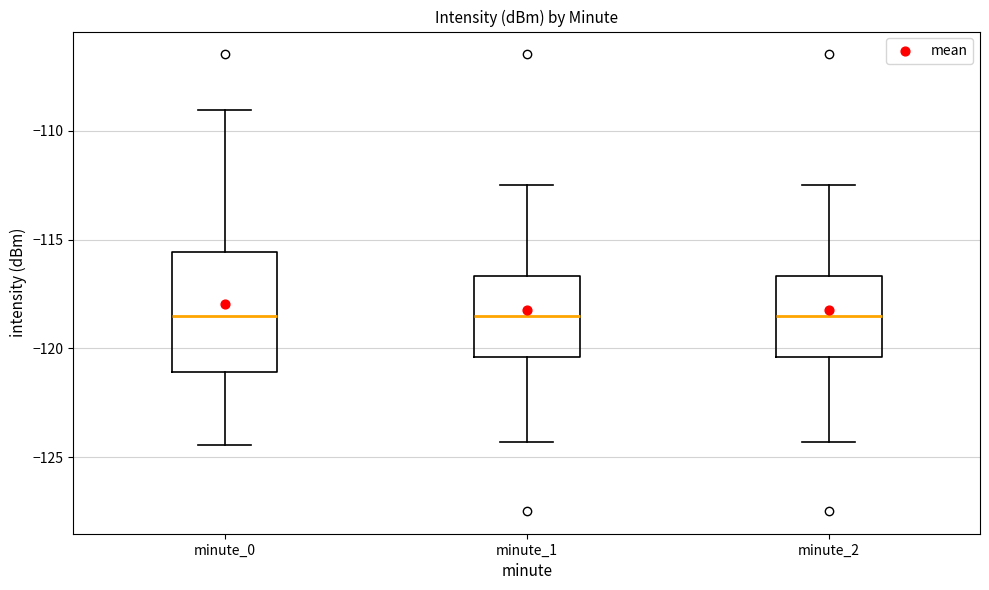

Reading left to right, read every box against the y-axis: the position of its median line, the range the box covers, and the ends of its whiskers. The values are not printed on the chart, so give them approximately, as read against the axis.

minute_0: median -118.5, box -121.0 to -115.5, whiskers -124.5 to -109.0
minute_1: median -118.5, box -120.5 to -116.5, whiskers -124.5 to -112.5
minute_2: median -118.5, box -120.5 to -116.5, whiskers -124.5 to -112.5